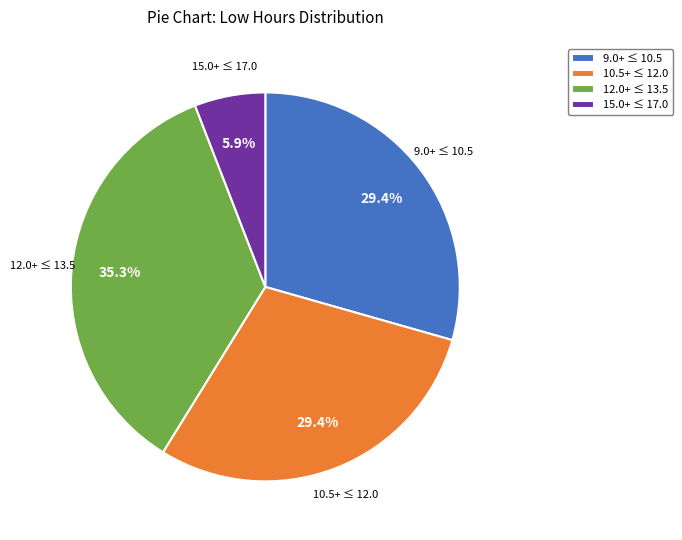

What is the total percentage of 12.0+ ≤ 13.5 and 15.0+ ≤ 17.0?

41.2%